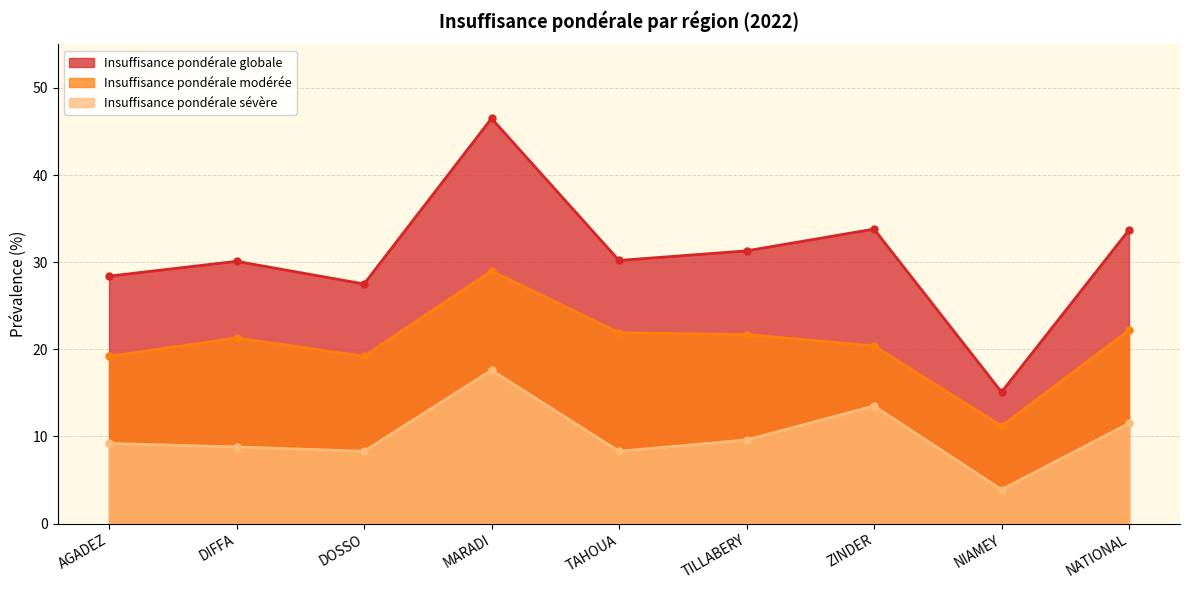

List the series in order of their overall mean, lowest first.

Insuffisance pondérale sévère, Insuffisance pondérale modérée, Insuffisance pondérale globale